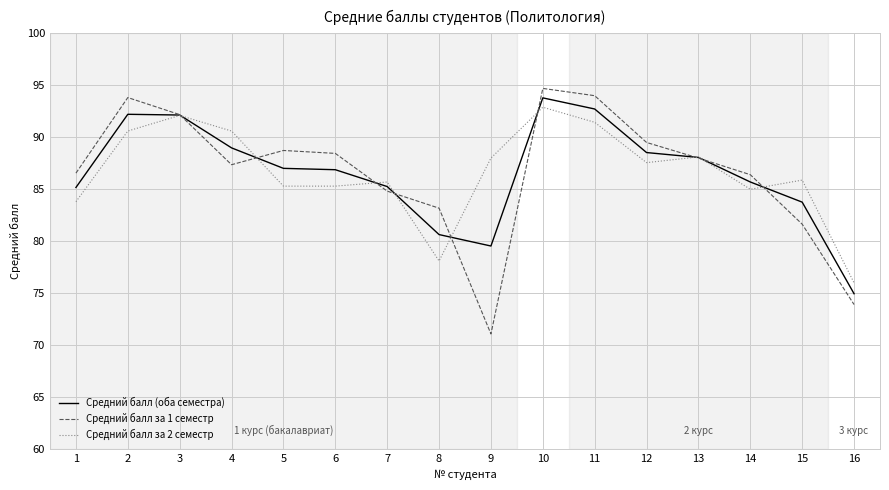

How many lines are shown in the chart?

3